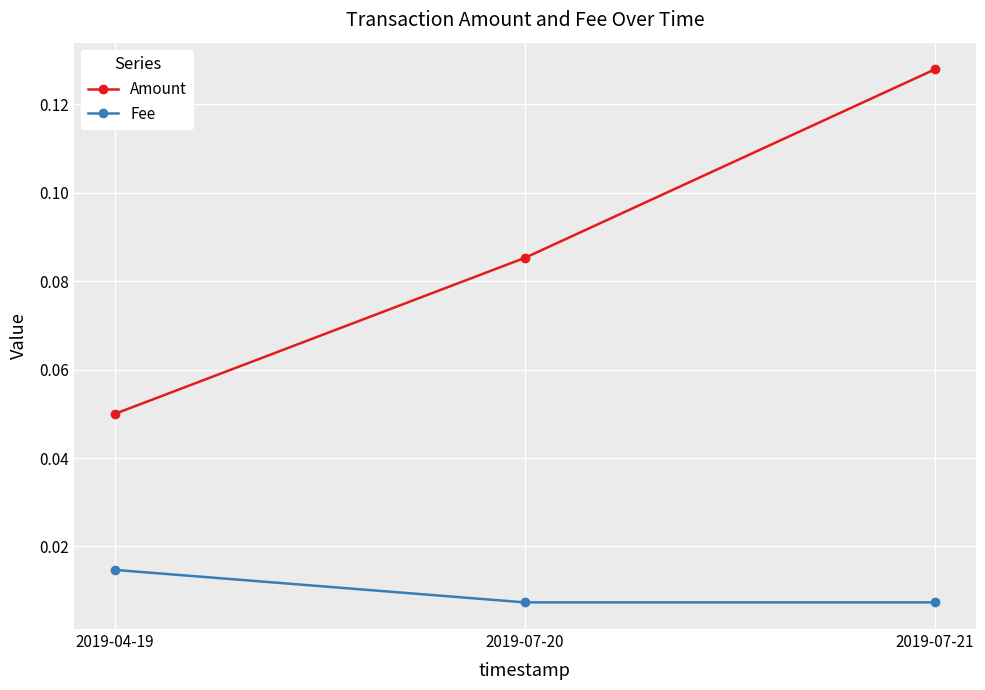

Which series changed the most between 2019-04-19 and 2019-07-21?

Amount